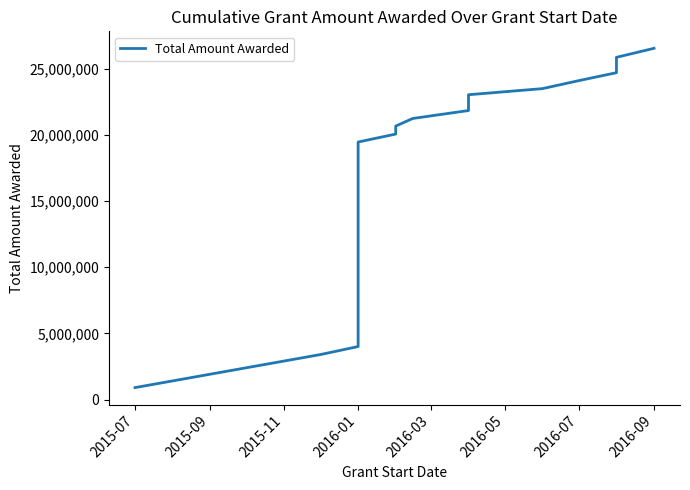

True or false: the data shows 19465481.0 at 2016-01.

True